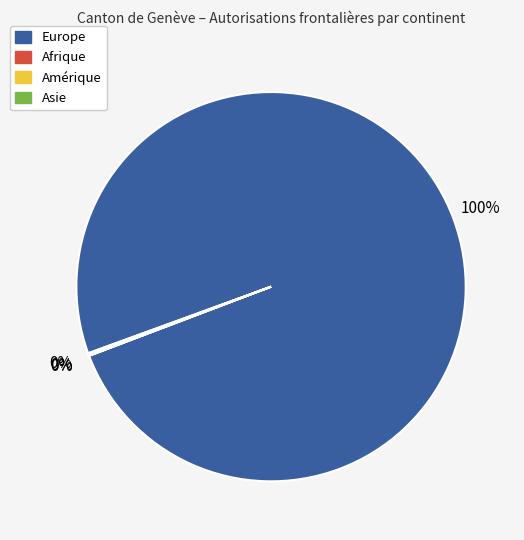

The Europe slice represents 88% of the pie. True or false?

False